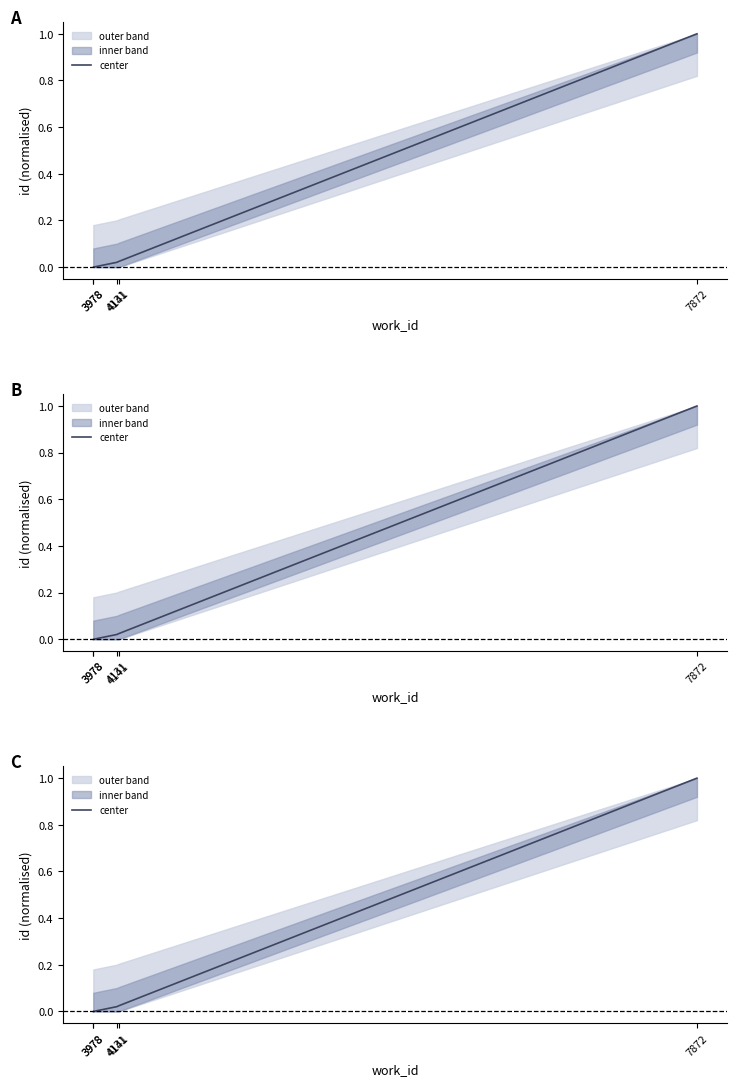

What is the value of the 5th point from the left?

1.0